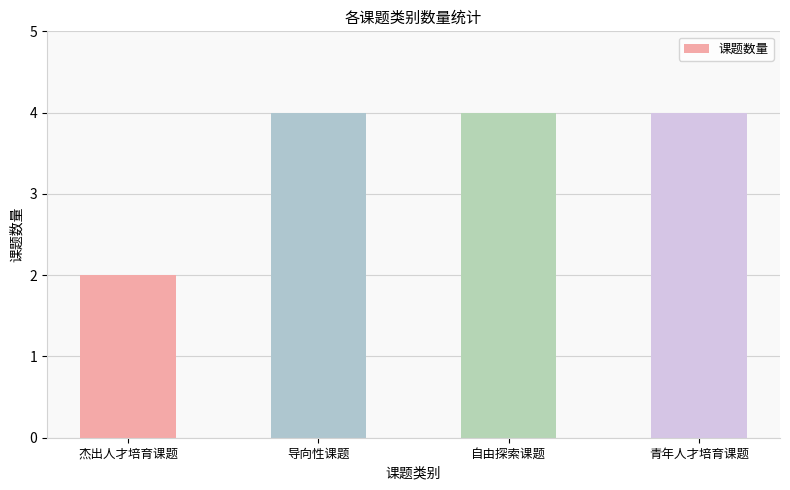

Is it true that the value at 导向性课题 is 4?

True